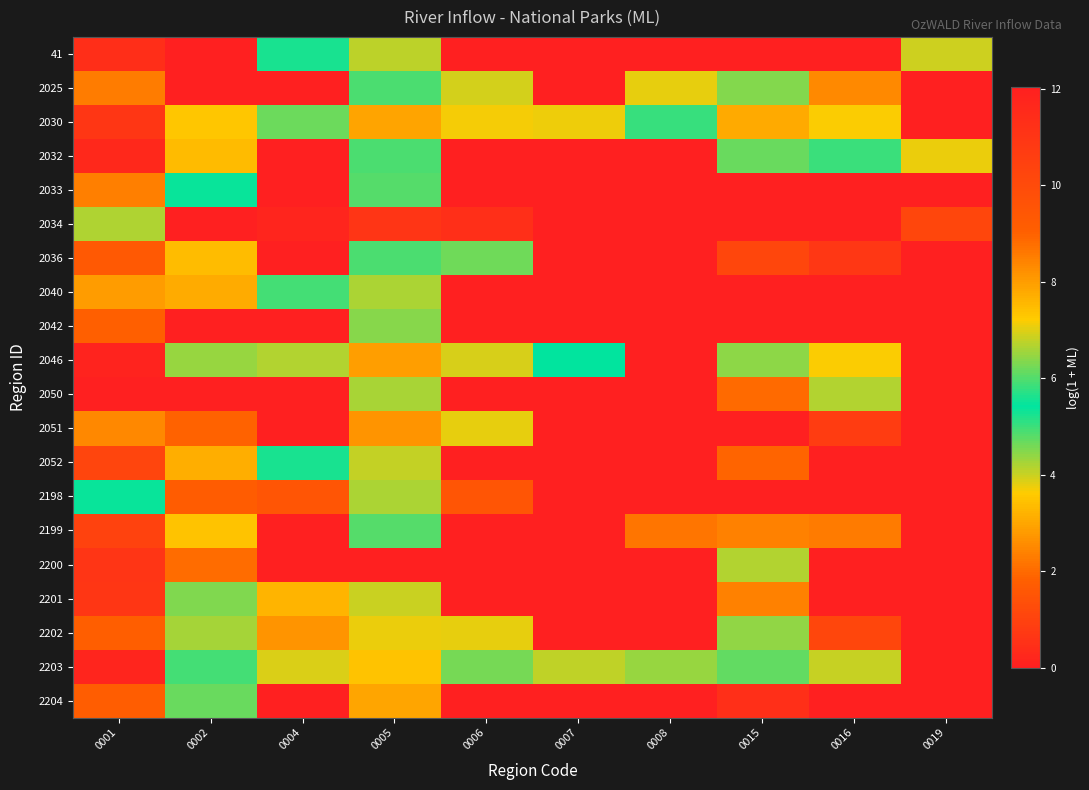

What is the total value across all series at 0019?

12.2